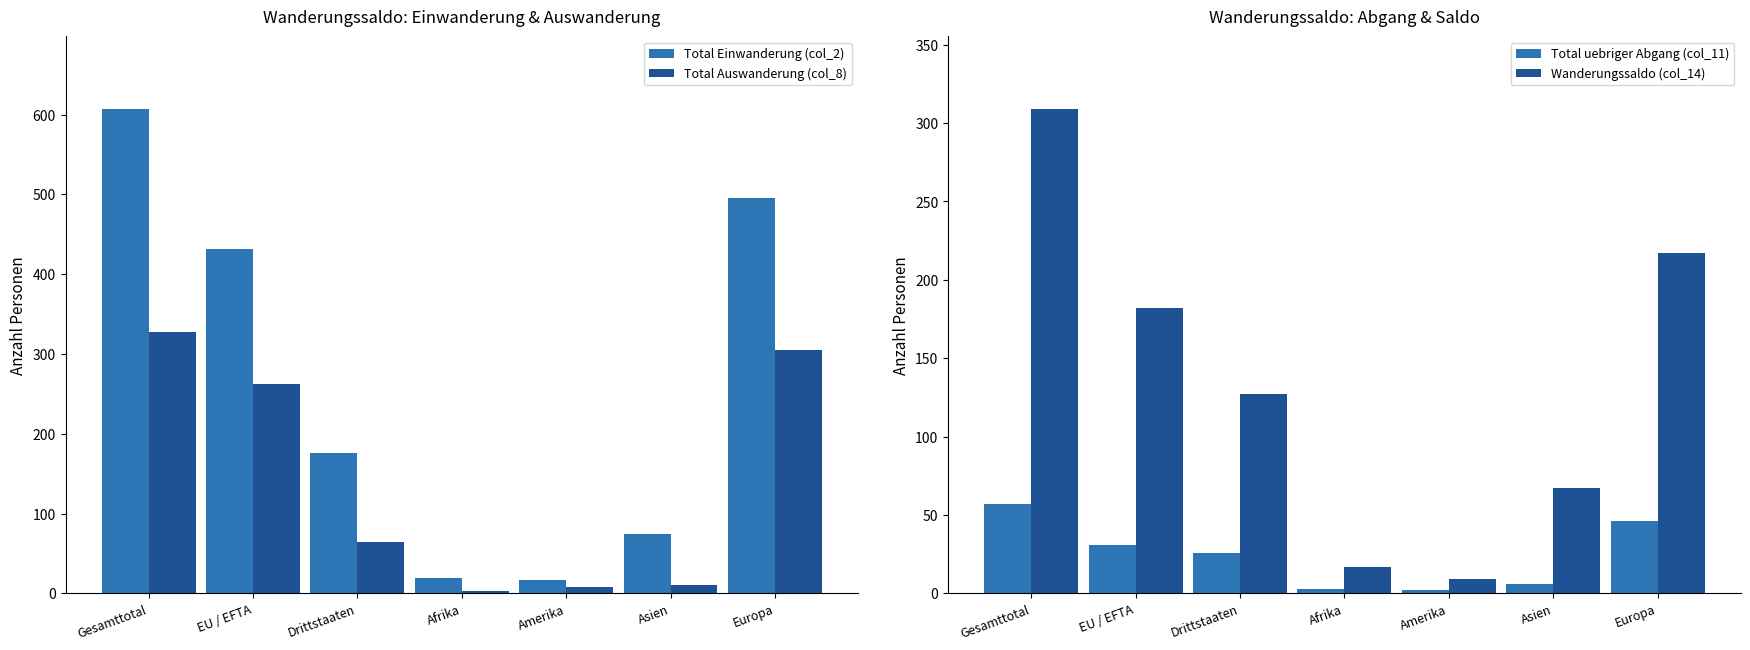

What is the difference between the maximum and second lowest values in the Total Einwanderung (col_2) series?

588